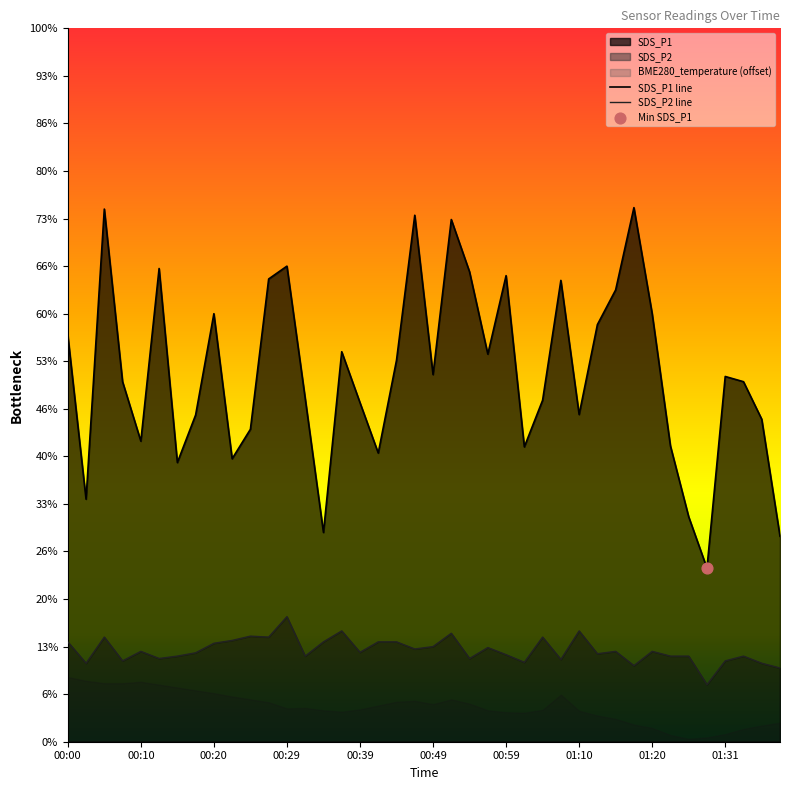

Which series has the largest Y range (max minus min)?

SDS_P1